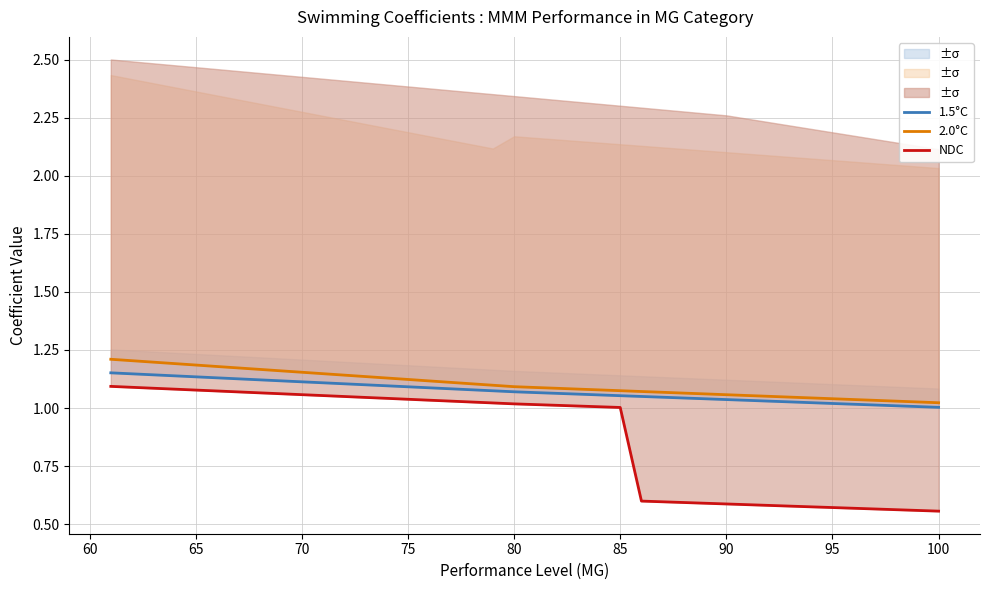

Which series has the largest total across all categories?

2.0°C